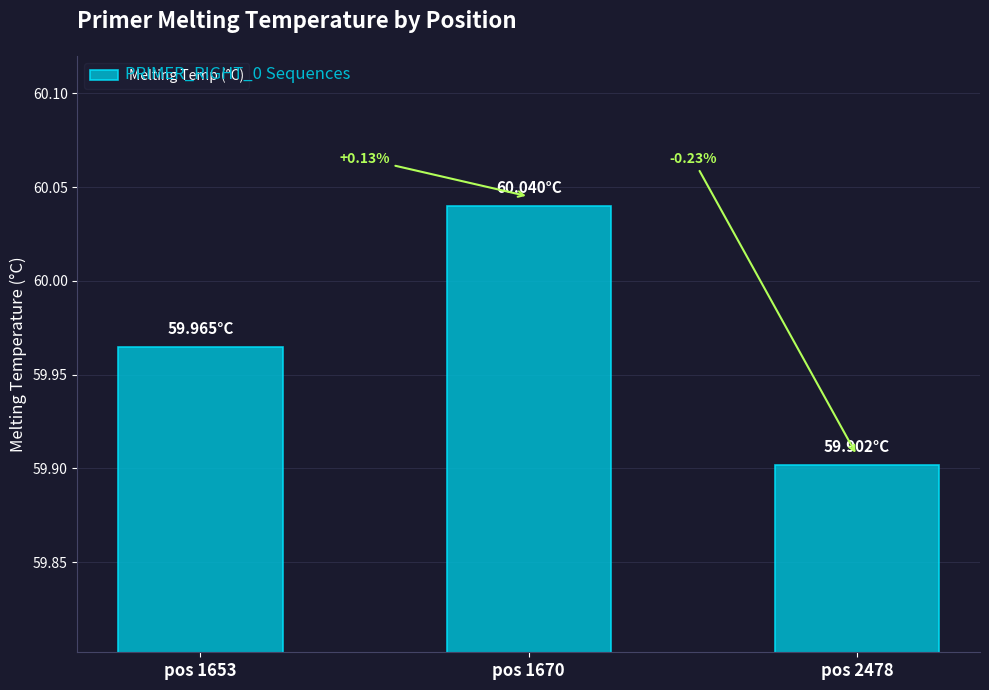

How many bars are there in total?

3